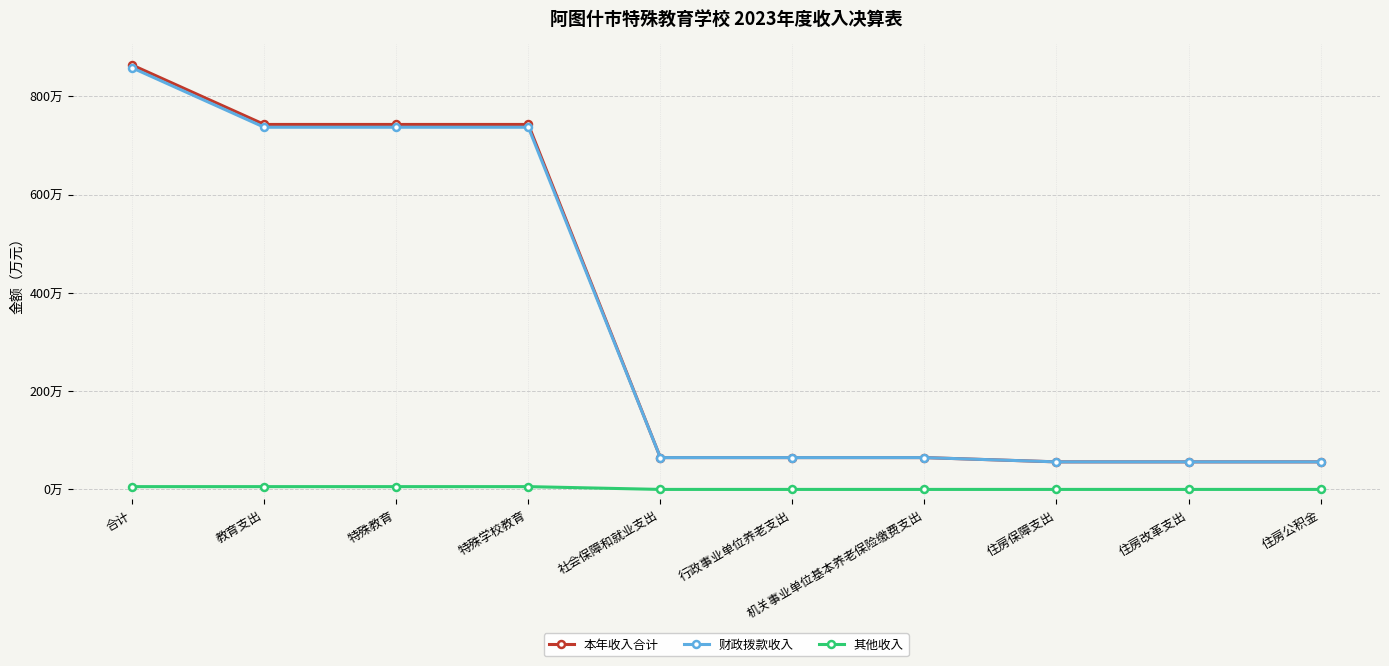

Reading left to right, extract all data points from this chart.

本年收入合计: 863.7	742.8	742.8	742.8	64.8	64.8	64.8	56.1	56.1	56.1
财政拨款收入: 858.0	737.1	737.1	737.1	64.8	64.8	64.8	56.1	56.1	56.1
其他收入: 5.7	5.7	5.7	5.7	0.0	0.0	0.0	0.0	0.0	0.0